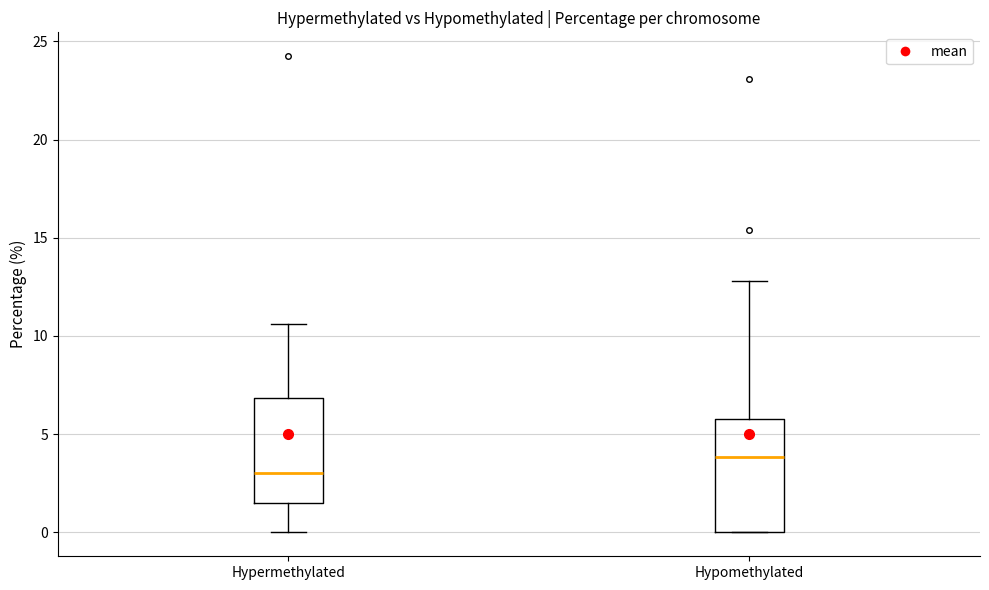

Where is the lower edge of the box for Hypomethylated on the y-axis? The values are not printed on the chart, so give them approximately, as read against the axis.

0.0